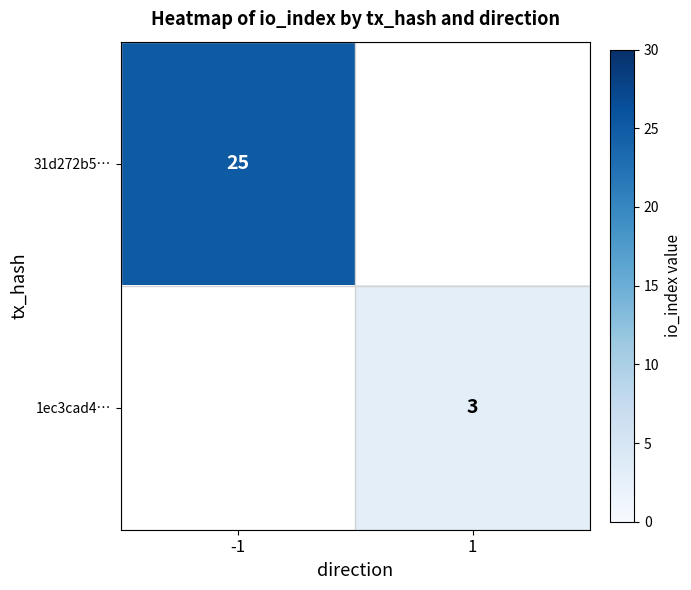

The 1ec3cad4… series shows 1 at 1. True or false?

False